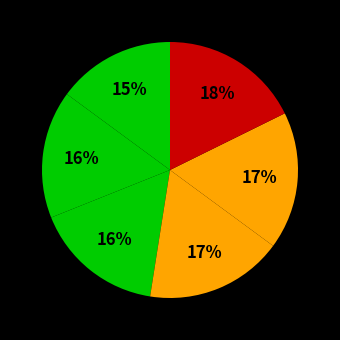

Count the number of slices in the pie.

6